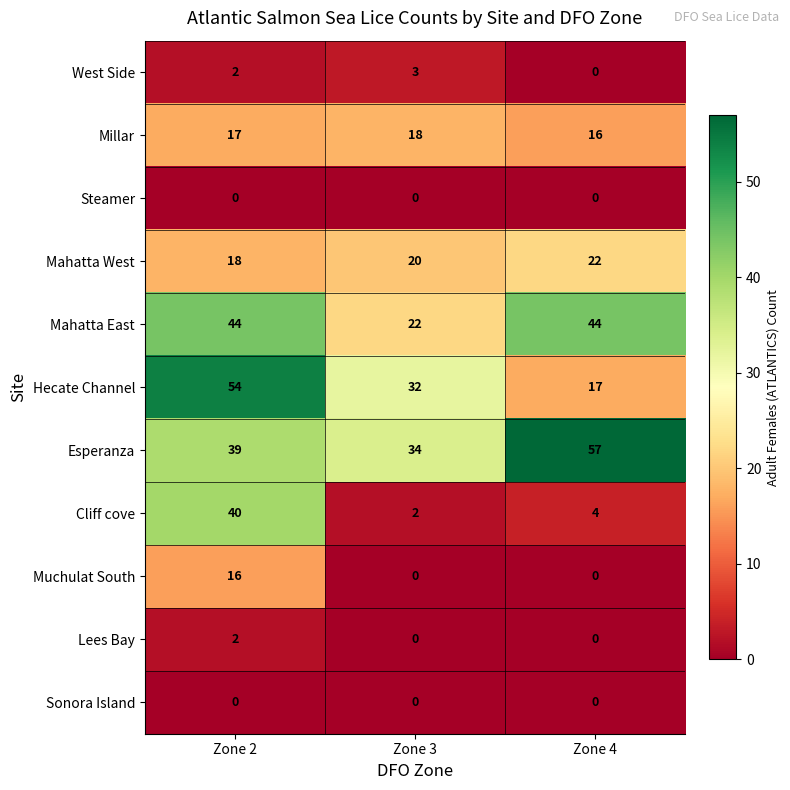

What is the sum of the Mahatta West values at Zone 2 and Zone 3?

38